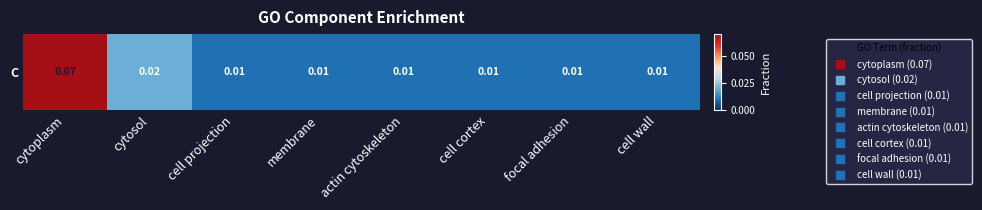

Which label corresponds to the largest value in the chart?

cytoplasm